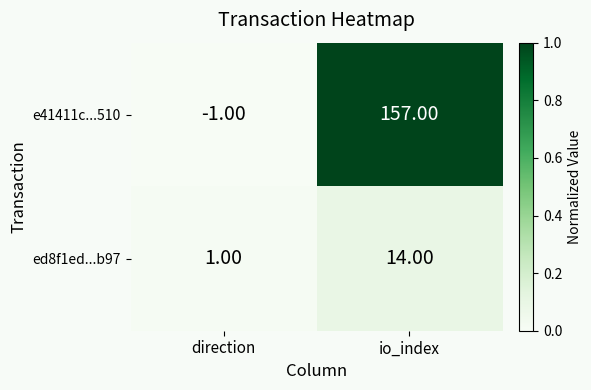

Where is e41411c...510 nearest to the value 78?

direction